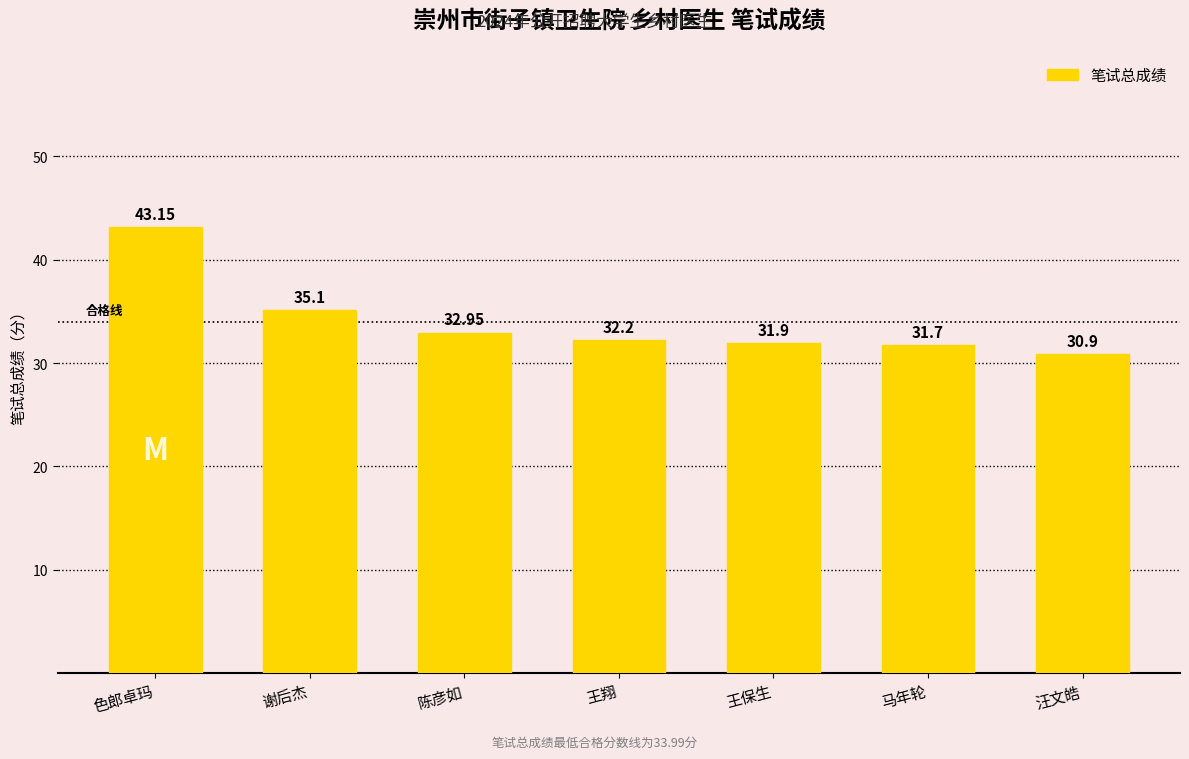

Approximately how many times larger is the value at 王翔 compared to 马年轮?

1.0